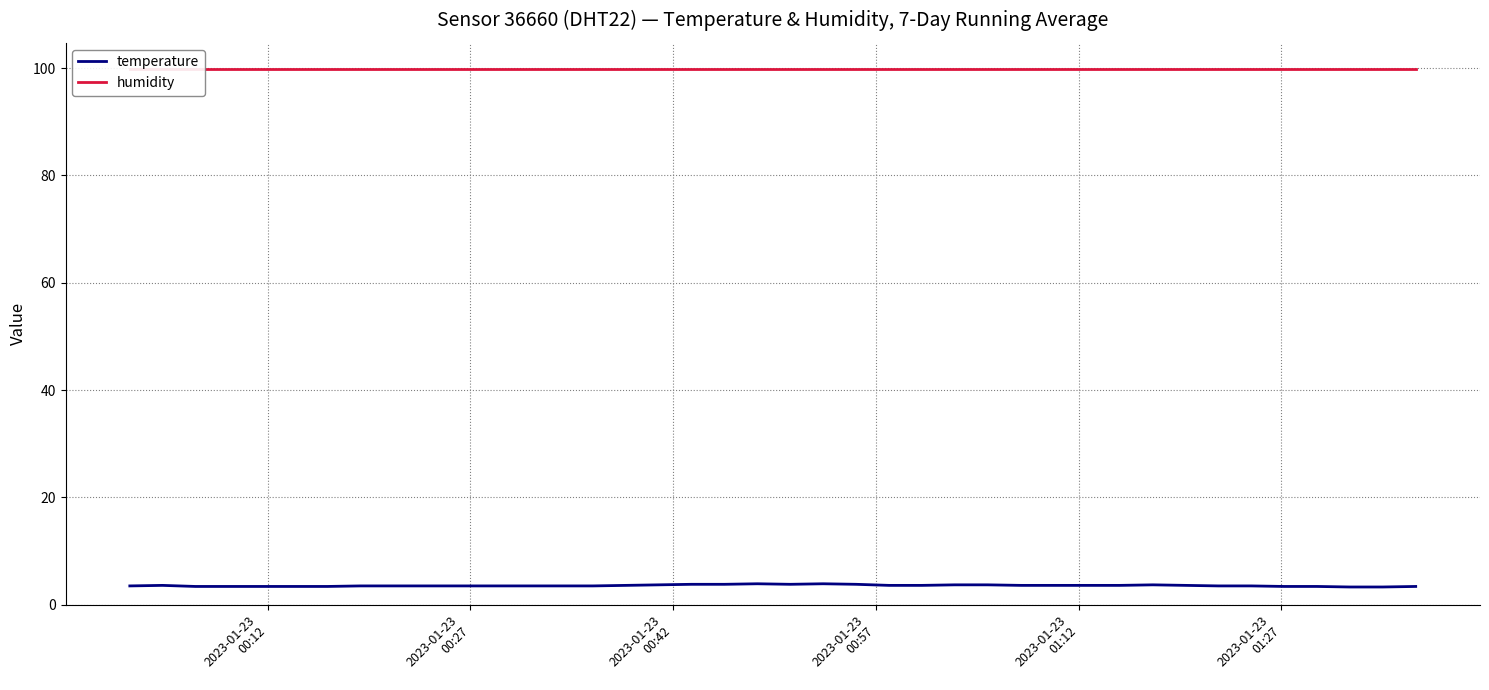

True or false: humidity has more than 1 points higher than both neighbors.

False